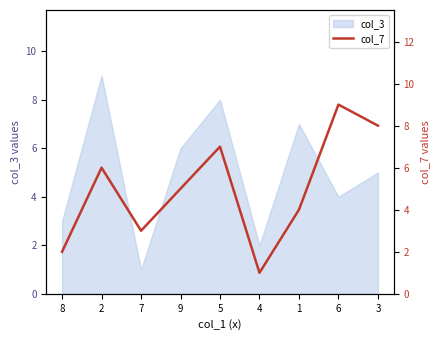

Rank the categories by value from highest to lowest.

6, 3, 5, 2, 9, 1, 7, 8, 4